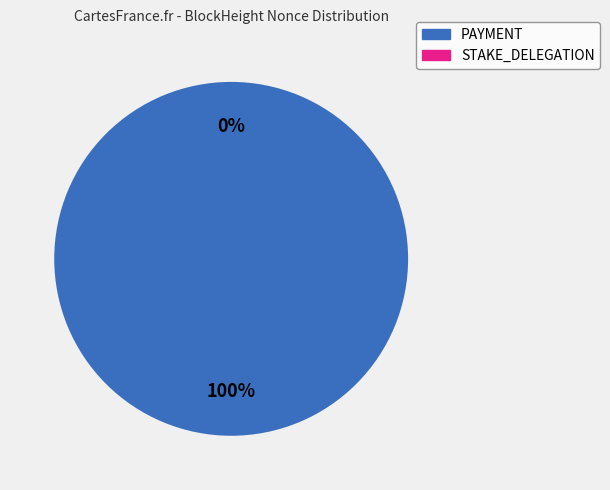

True or false: 107042 accounts for 6% of the total.

False